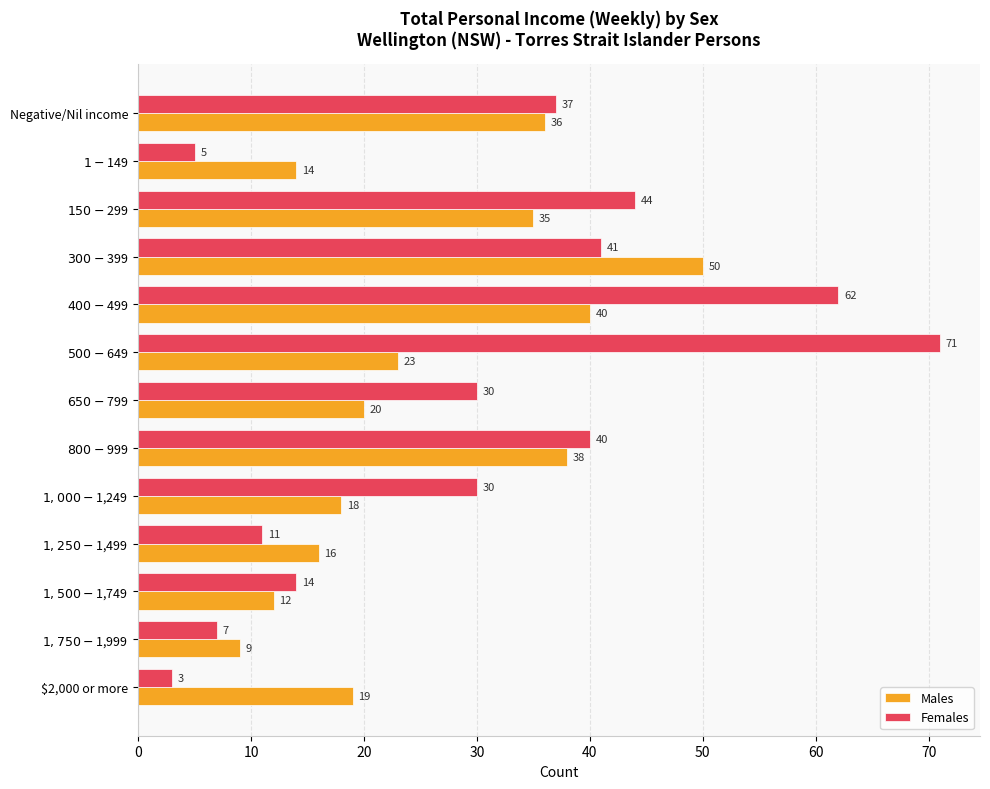

What is the lowest value of the Males series?

9